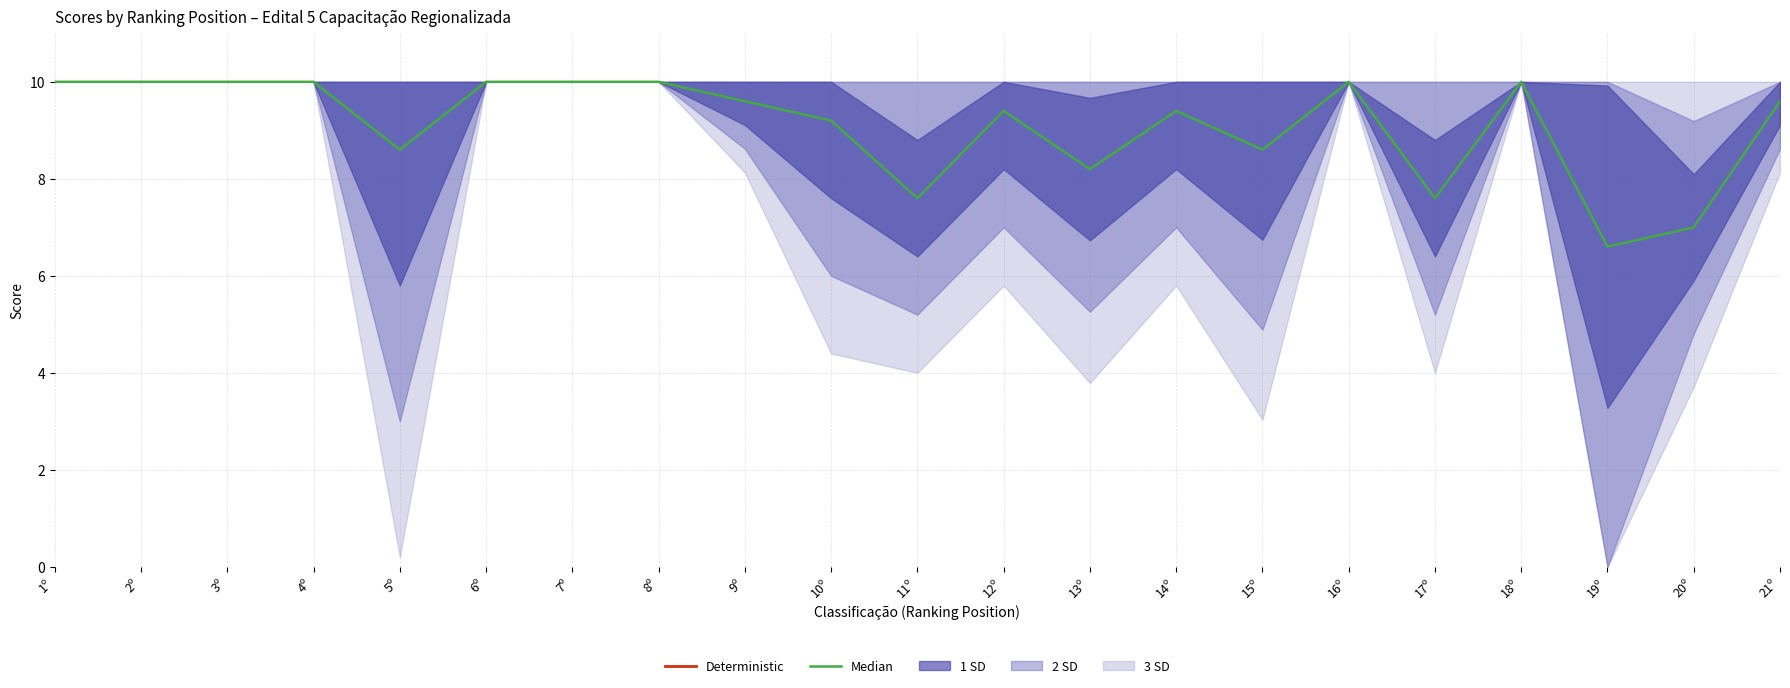

At which label is Median closest to 8?

13º